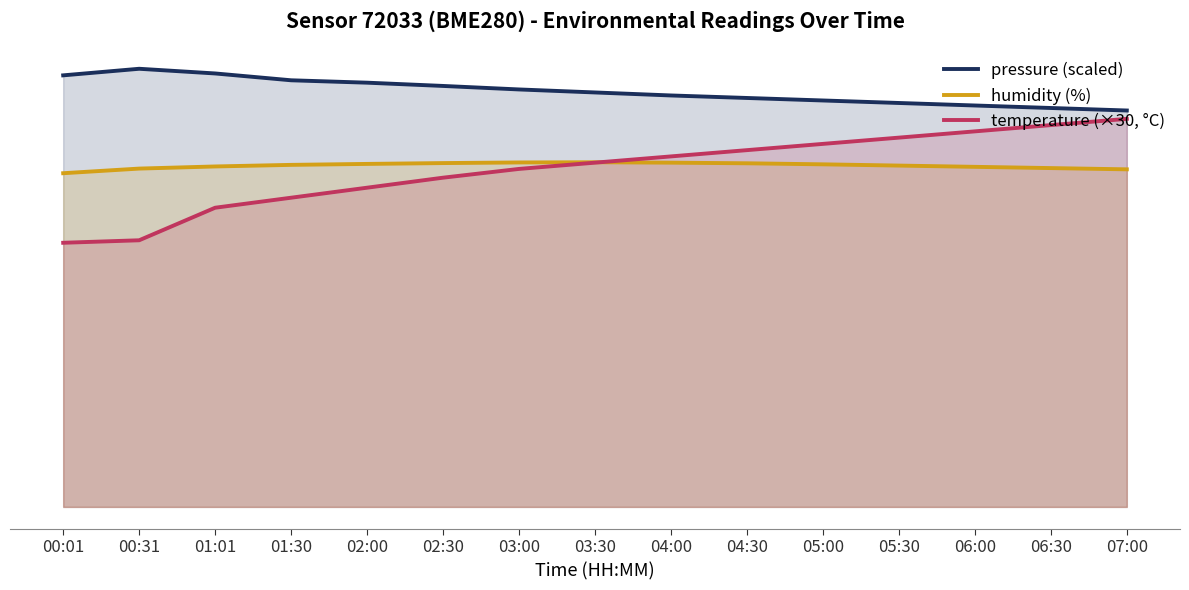

What is the spread (max minus min) of values at 06:00?

14.7